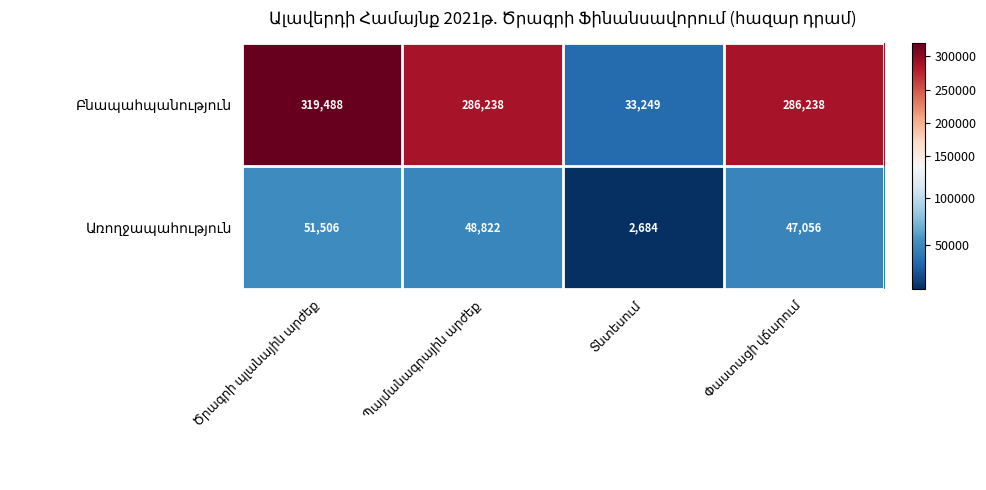

What is the maximum value shown in the chart?

319488